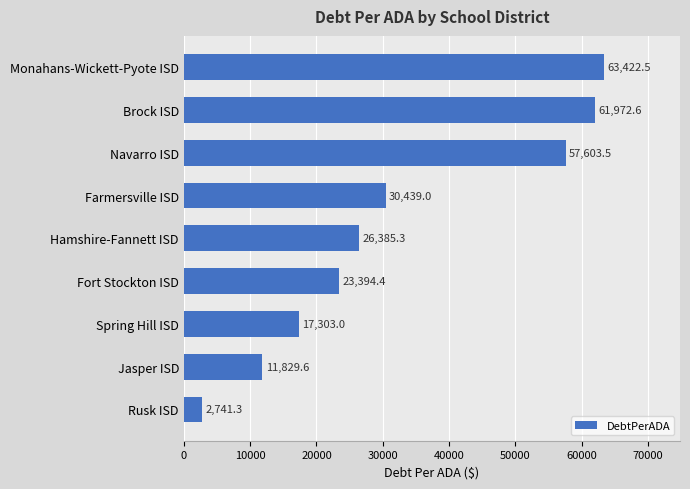

Are the bars horizontal?

Yes